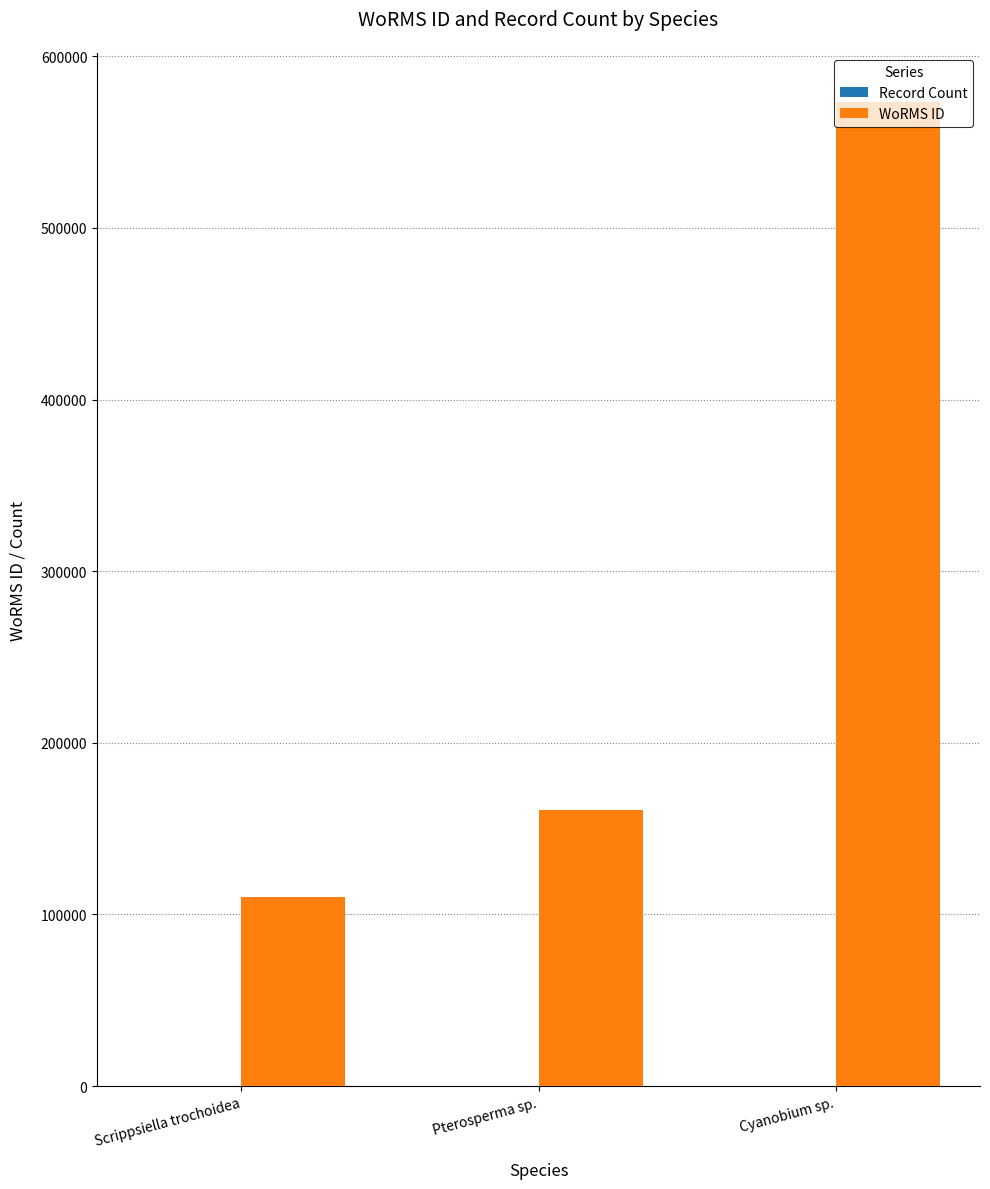

Which series has the largest total across all categories?

WoRMS ID